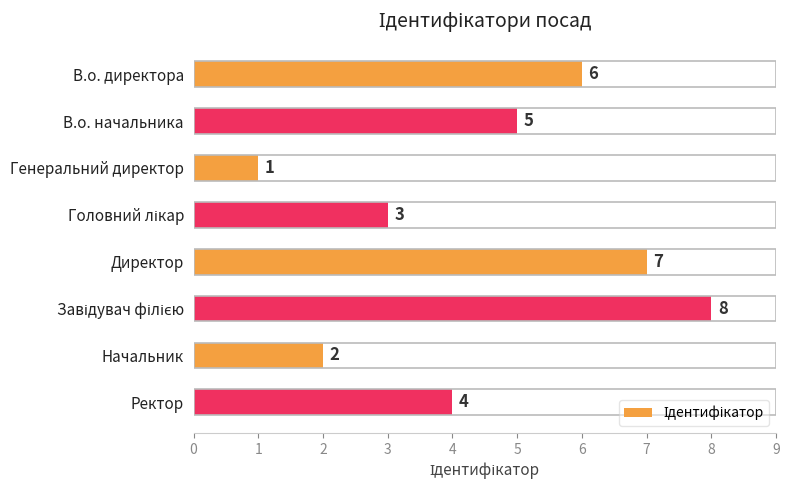

True or false: the data shows 4 at Ректор.

True